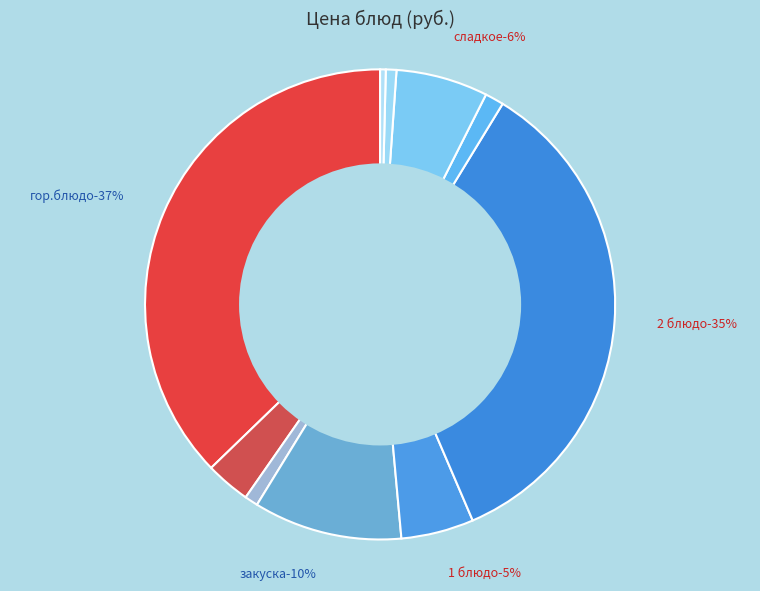

How many segments does this pie chart have?

10